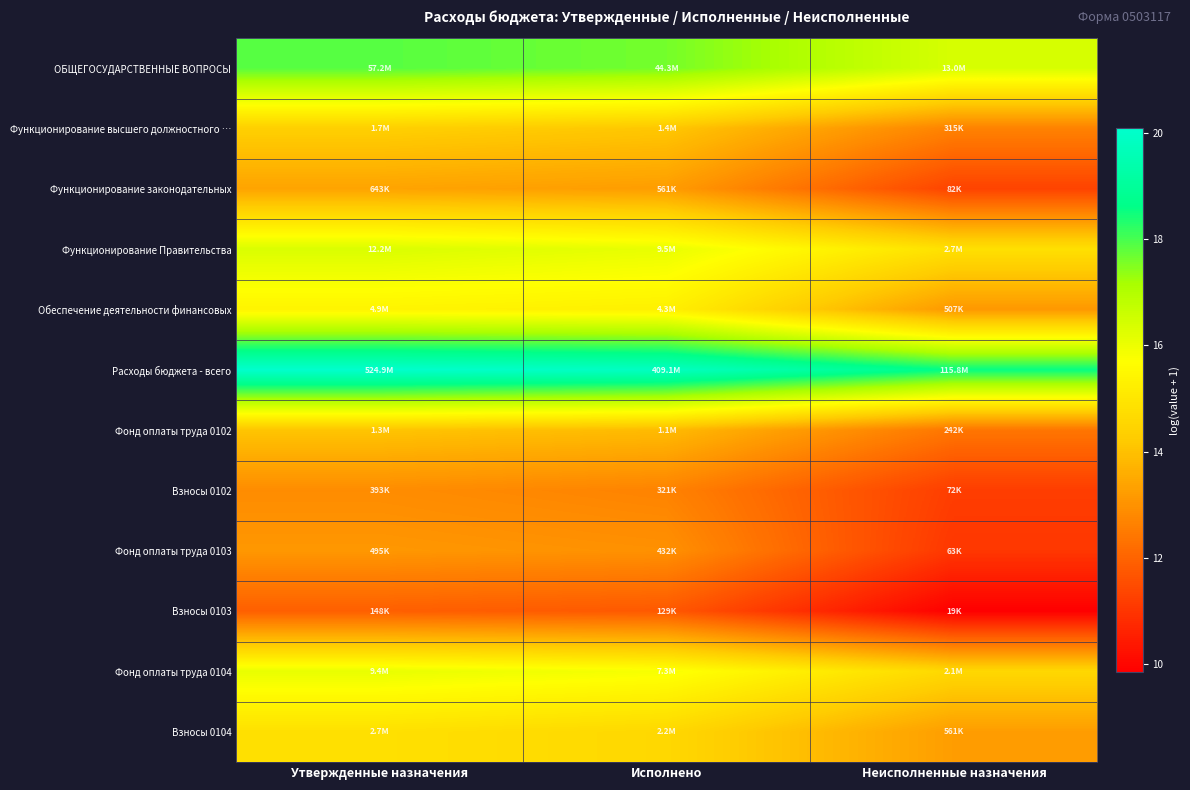

At how many categories does at least one series exceed 15?

3